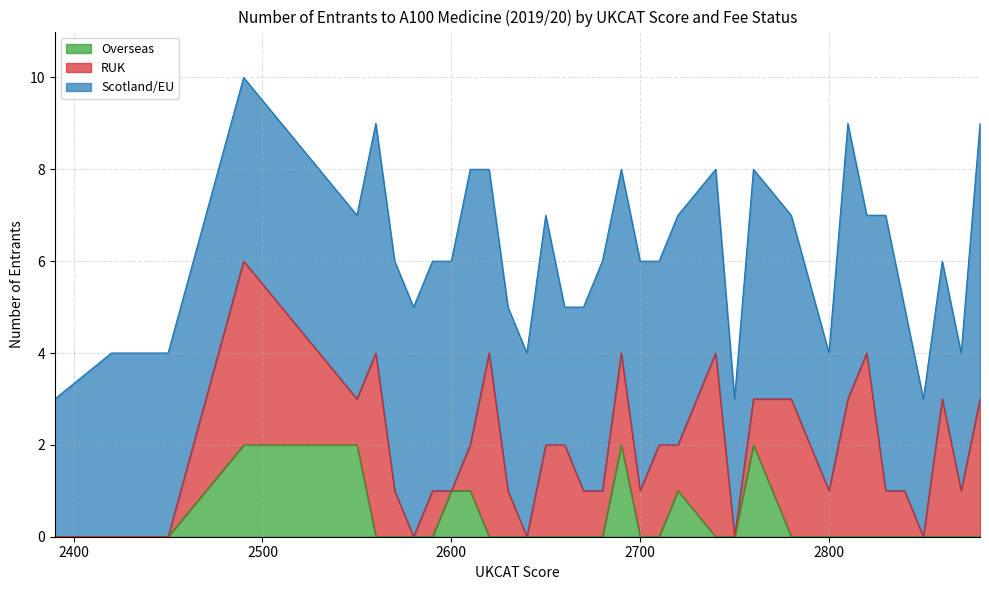

At which category is the sum across all series the highest?

2490